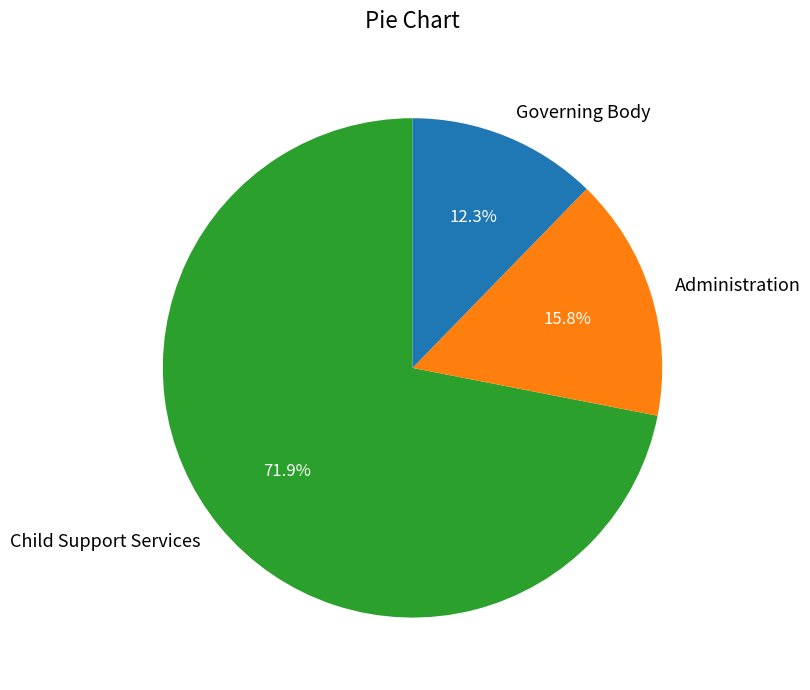

To the nearest percent, what percentage of the pie is Child Support Services?

72%